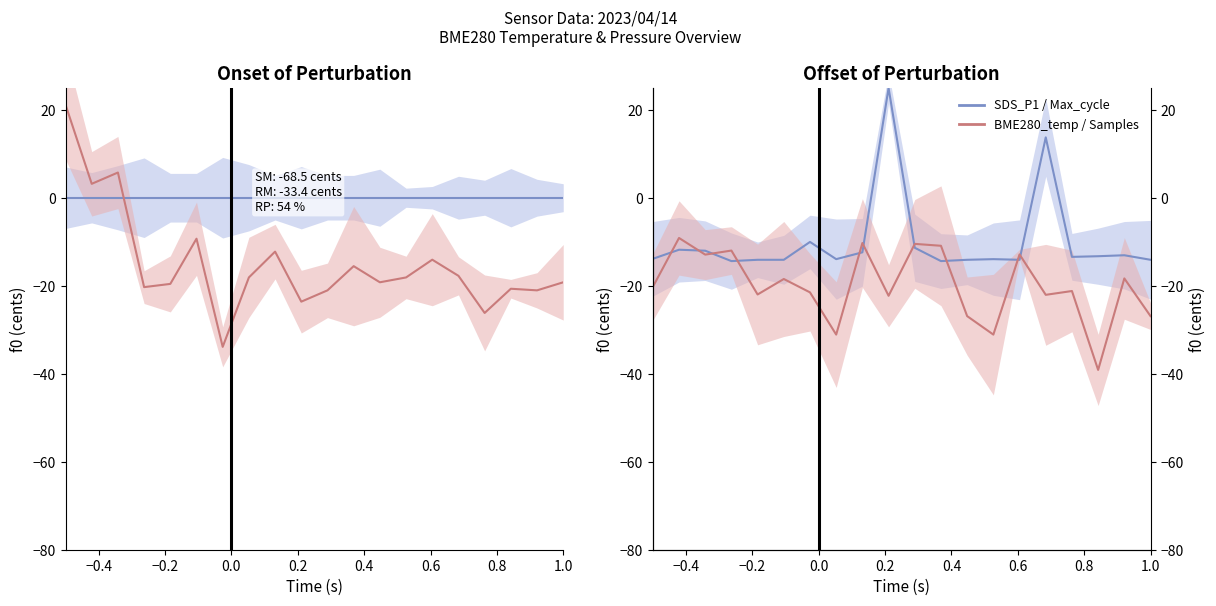

The Max_cycle series shows -19.6 at −0.6. True or false?

False